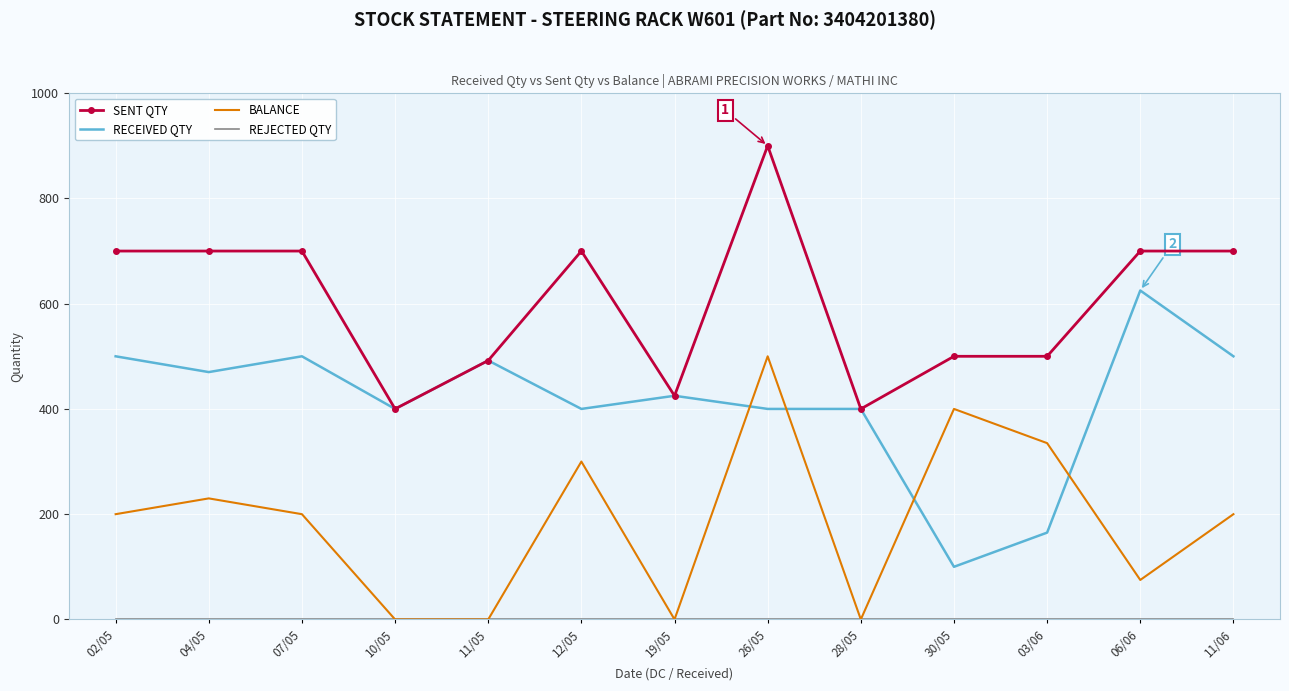

What is the greatest value displayed?

900